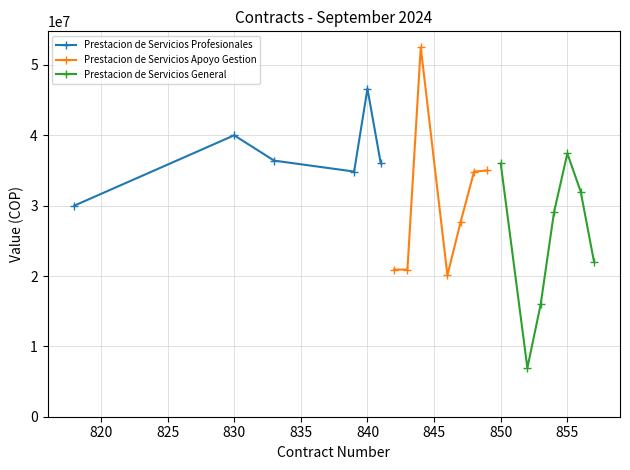

What is the lowest value of the Prestacion de Servicios Profesionales series?

29997520